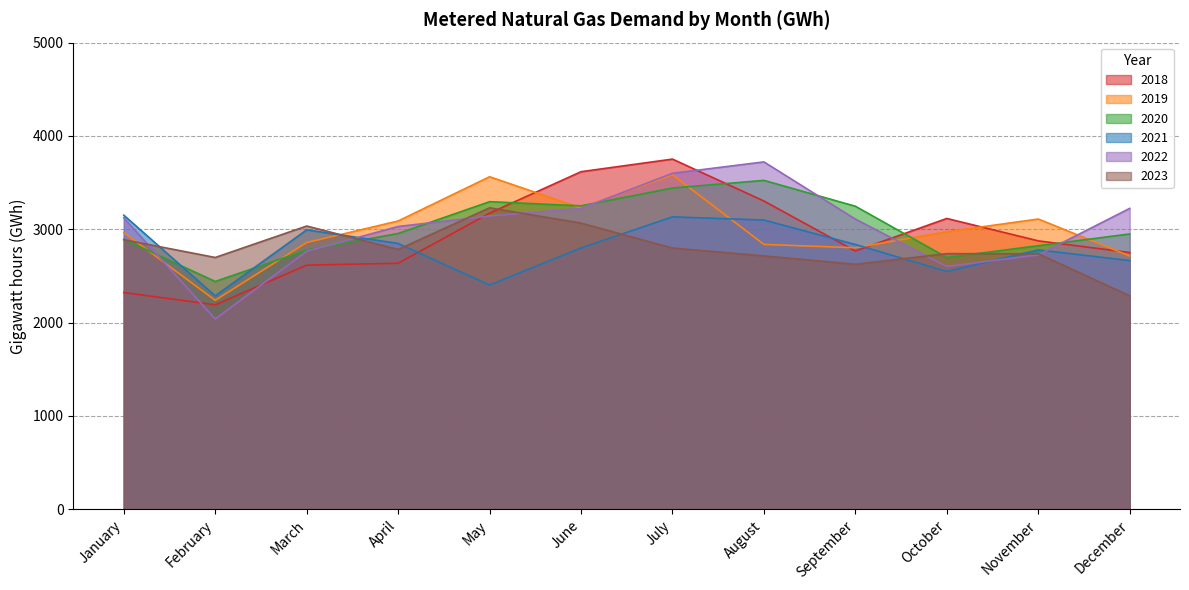

Rank the series at January from lowest to highest value.

2018, 2023, 2020, 2019, 2022, 2021